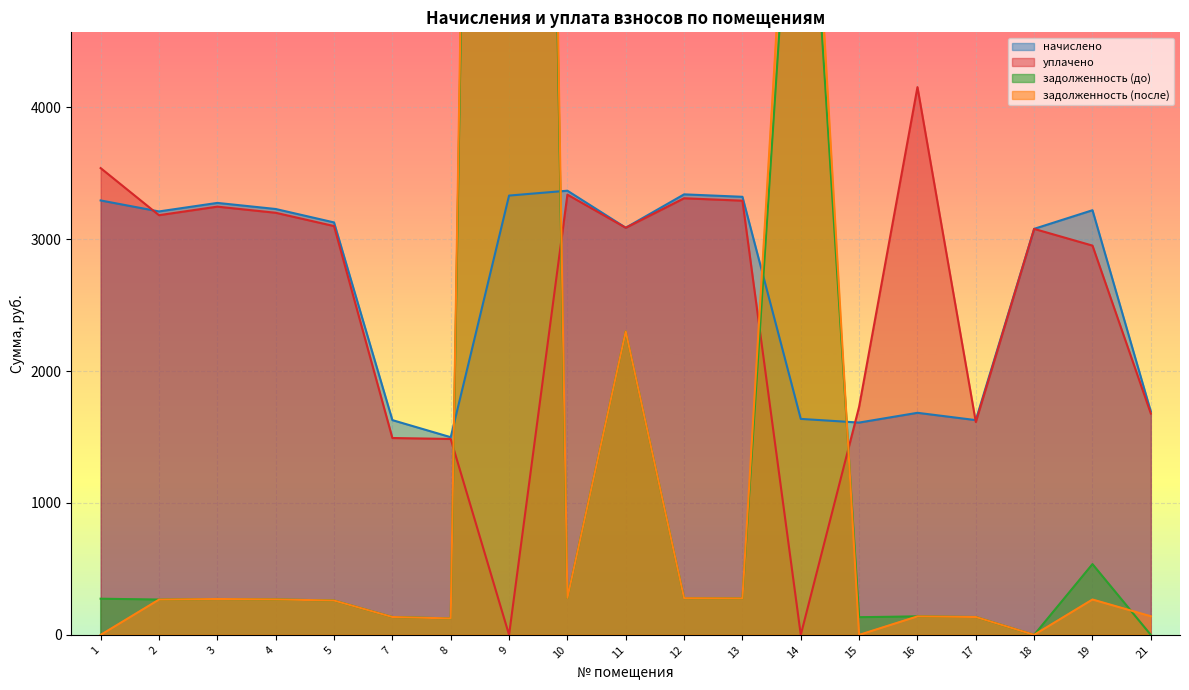

Is the value of уплачено at 8 greater than the value of начислено at 14?

No